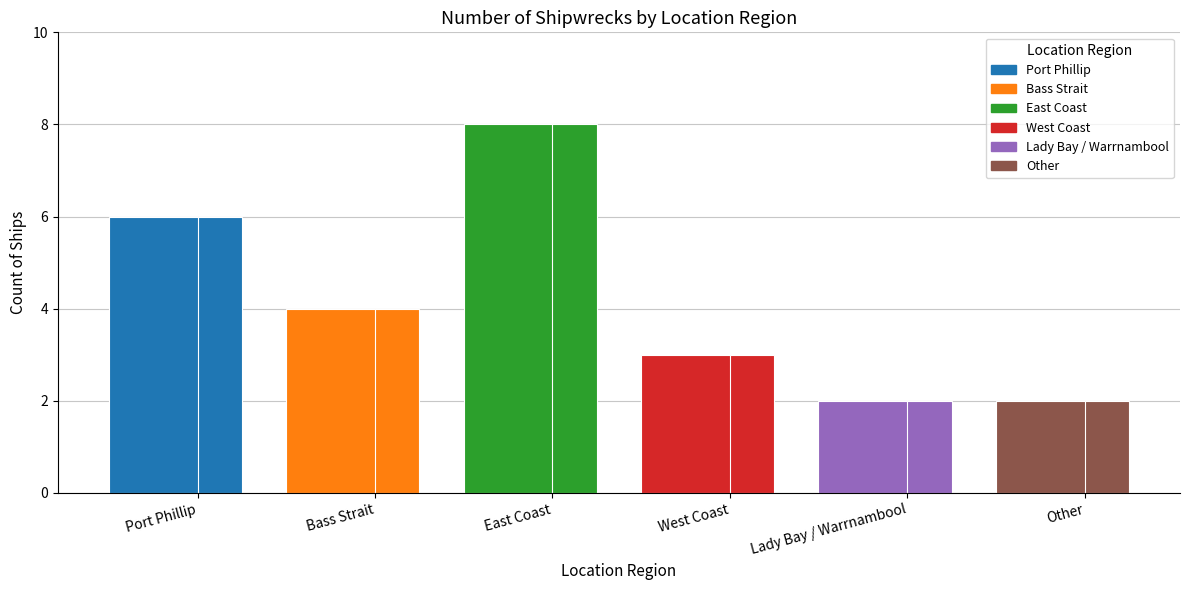

Which category has the lowest value across all series?

Lady Bay / Warrnambool